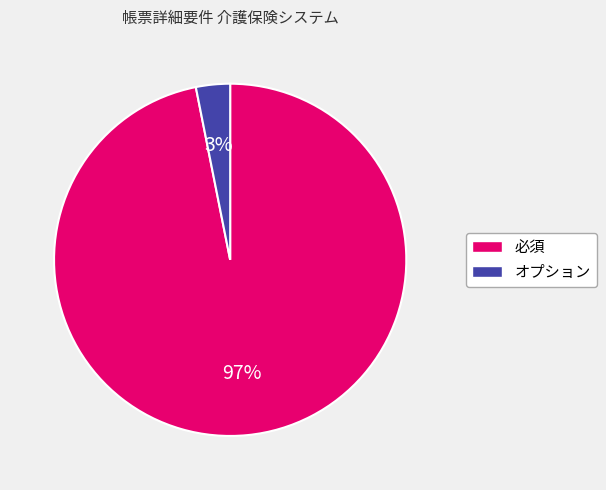

What percentage is the オプション slice, to the nearest percent?

3%